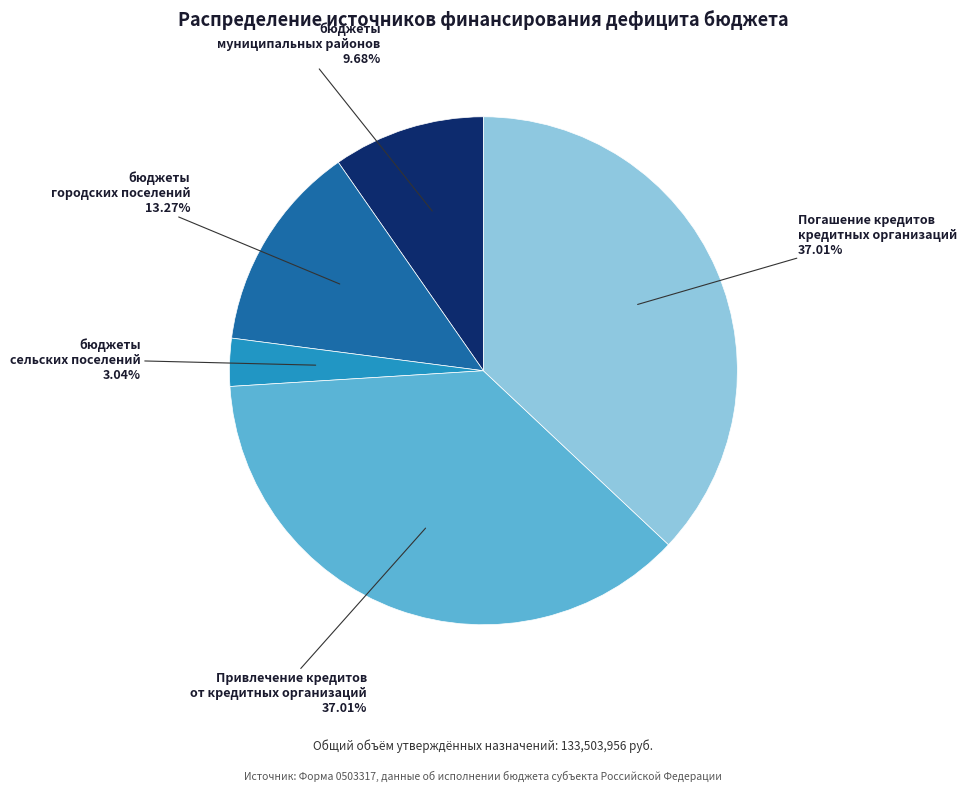

Is there any slice that represents more than half of the pie?

No